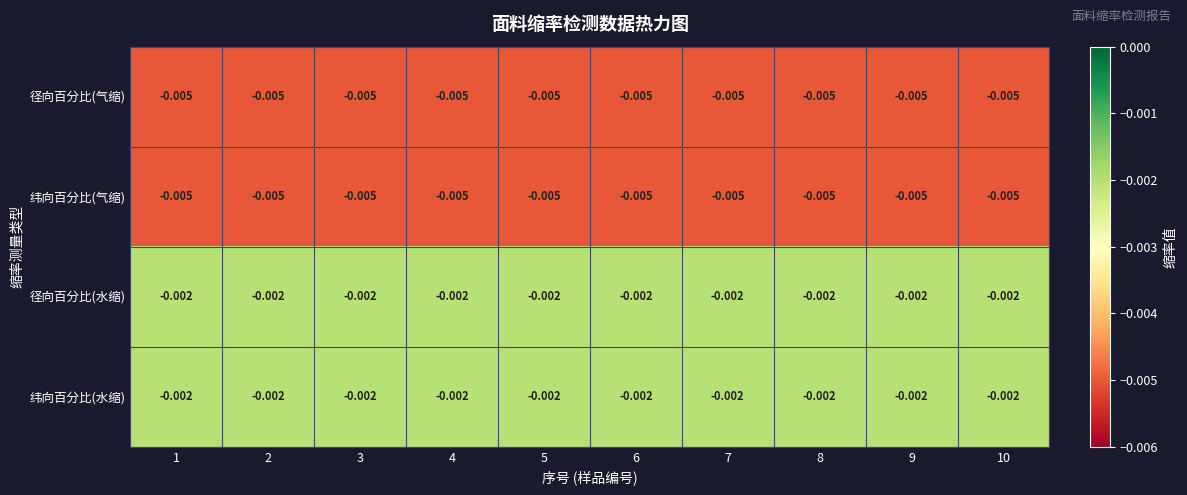

Rank the series by their maximum value, from lowest to highest.

径向百分比(气缩), 纬向百分比(气缩), 径向百分比(水缩), 纬向百分比(水缩)